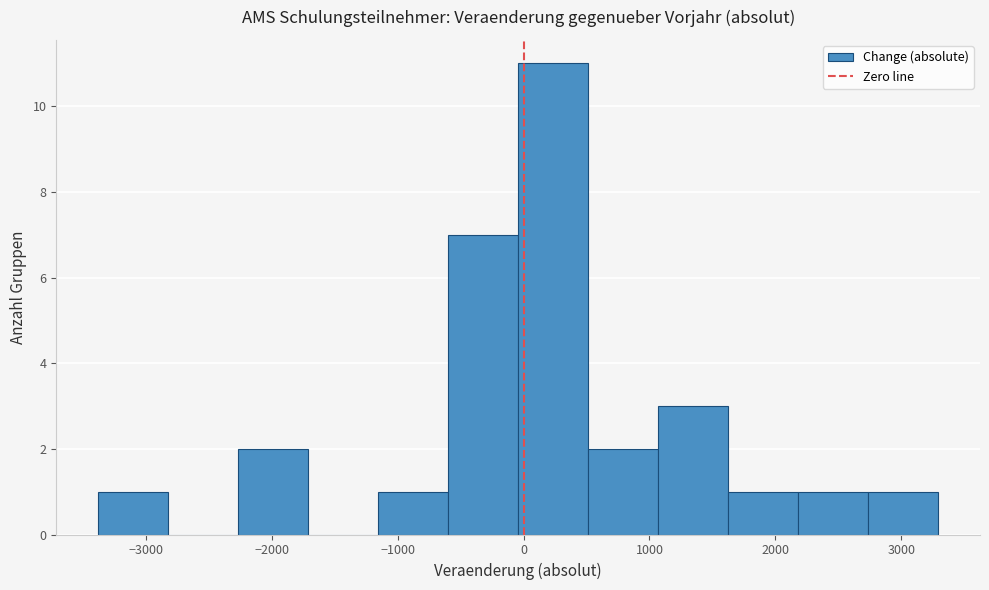

How tall is the bar that spans 2200 to 2700 on the x-axis? Neither the bar edges nor the heights are printed on the chart, so give them approximately, as read against the axes.

1